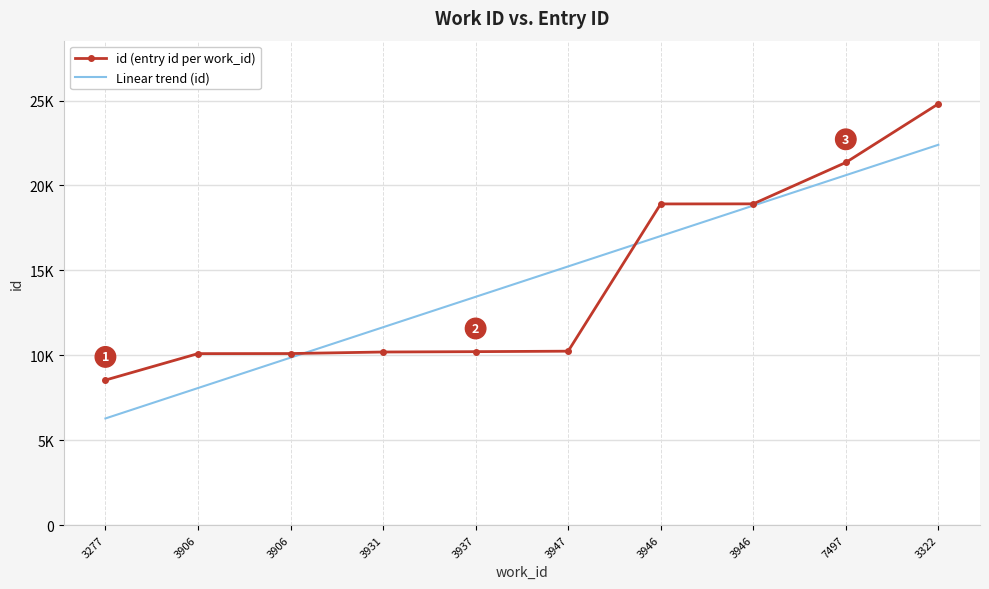

True or false: id (entry id per work_id) has a value of 12870.7 at 3946.

False